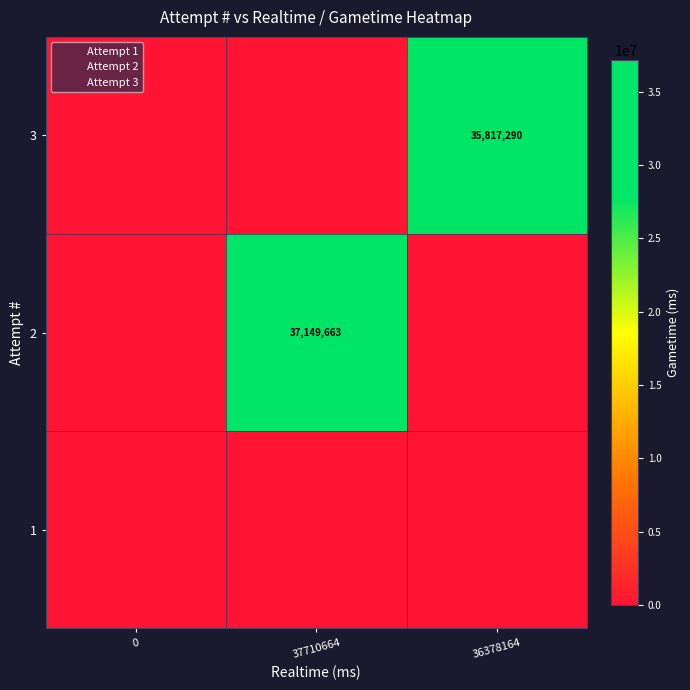

At how many categories does at least one series exceed 37012343?

1